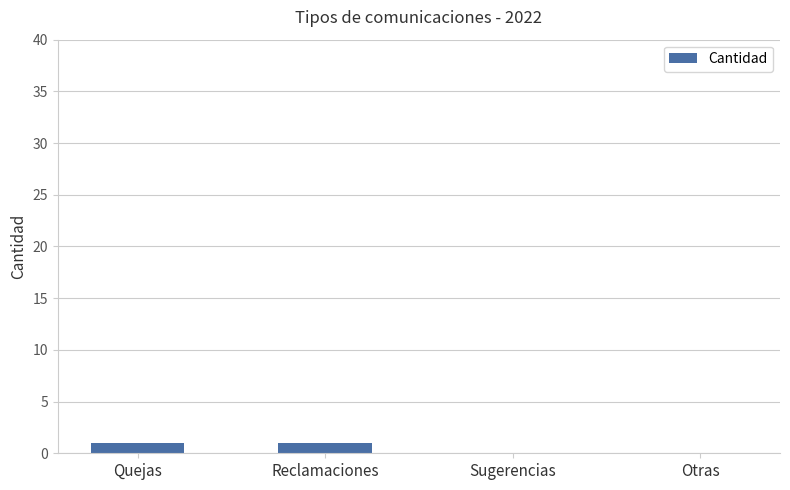

Which has a higher value, Sugerencias or Quejas?

Quejas